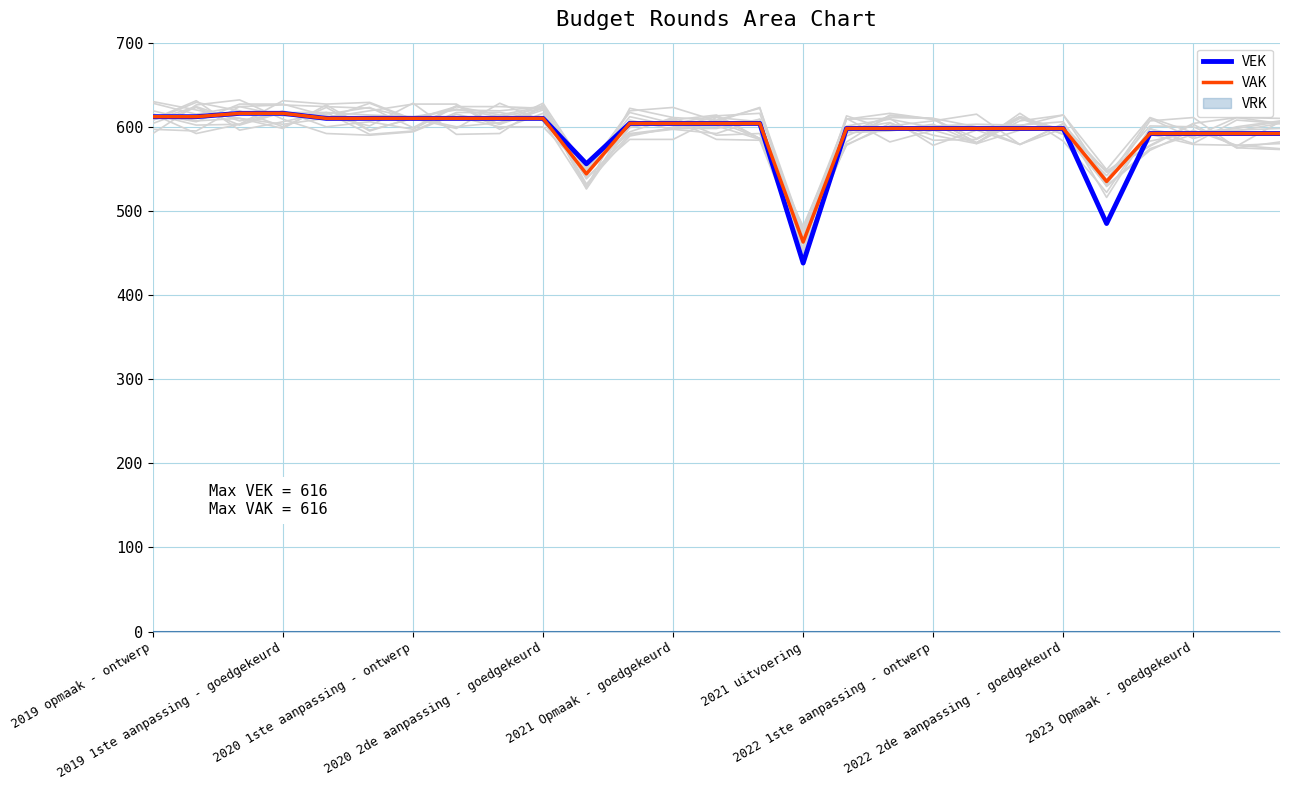

How many values in the VAK series are below 604?

13